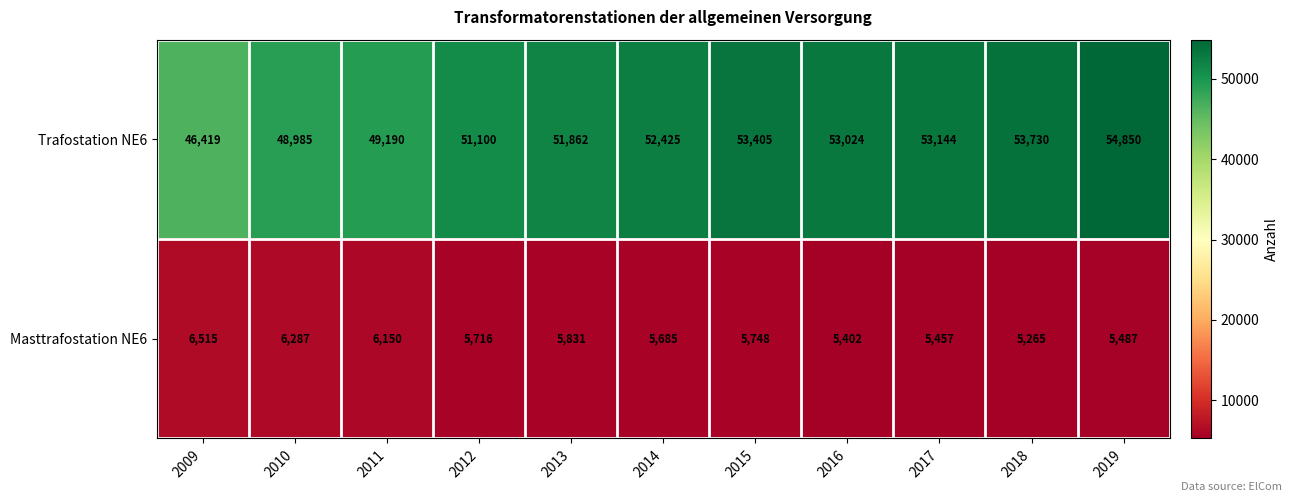

What is the average value of the Trafostation NE6 series?

51649